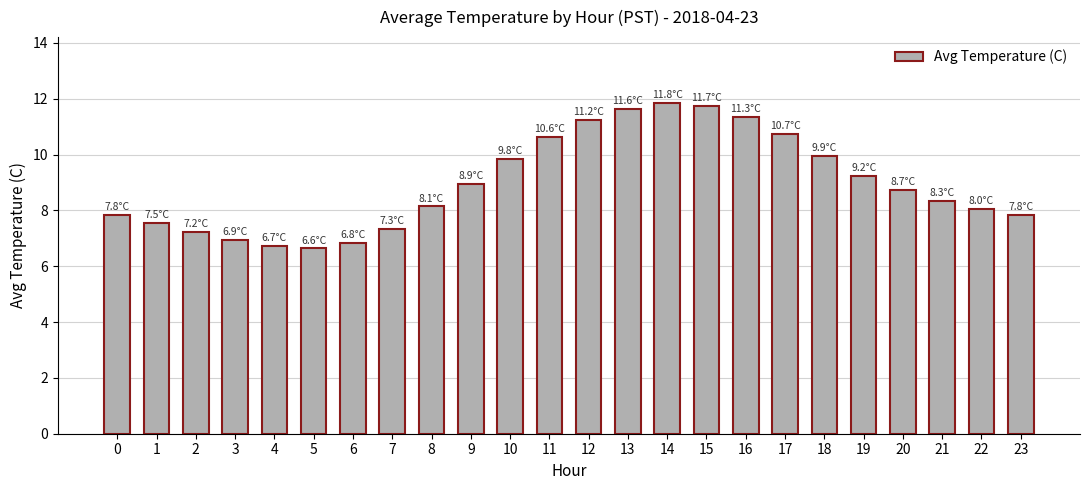

How many categories are shown in the chart?

24